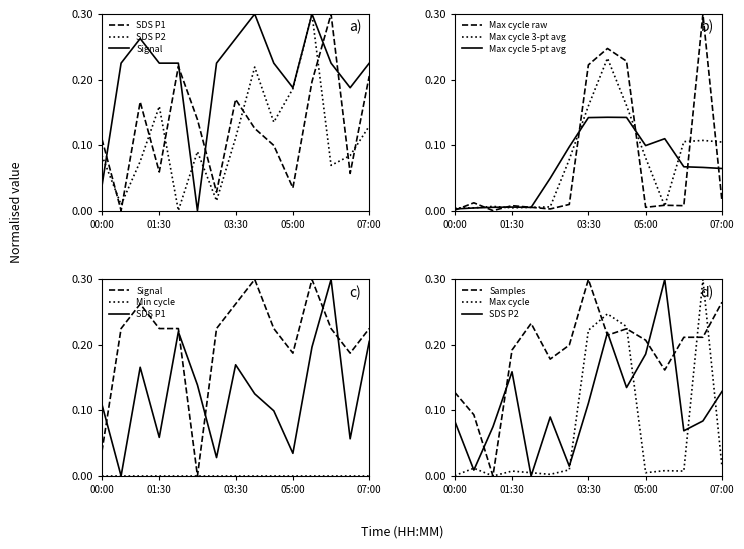

Which series has the largest range (max minus min)?

SDS_P1